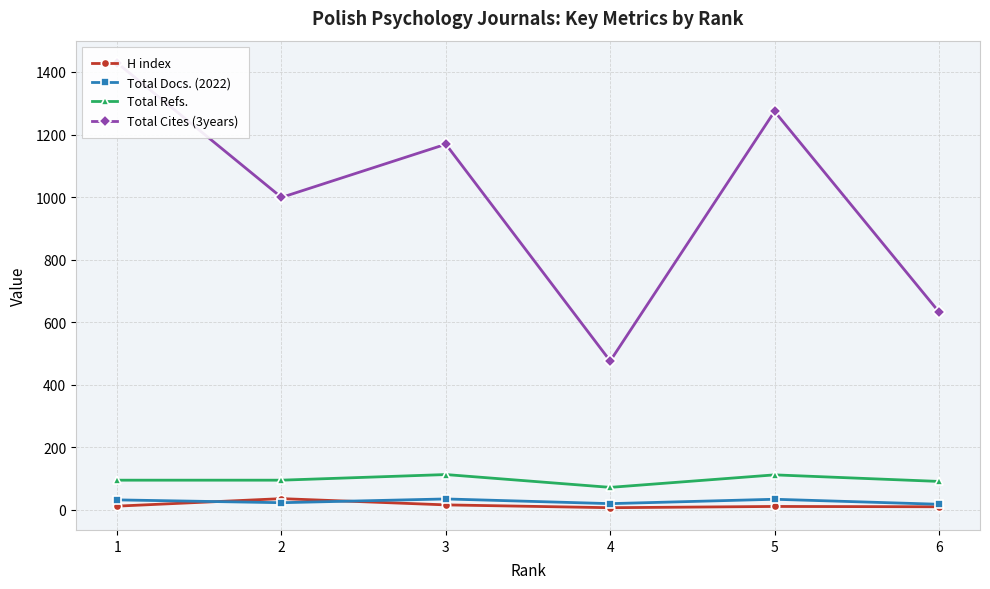

Reading left to right, transcribe all the data shown in this chart.

H index: 12	36	16	7	11	10
Total Docs. (2022): 32	23	35	20	34	18
Total Refs.: 95	95	113	72	112	91
Total Cites (3years): 1429	999	1169	476	1274	633